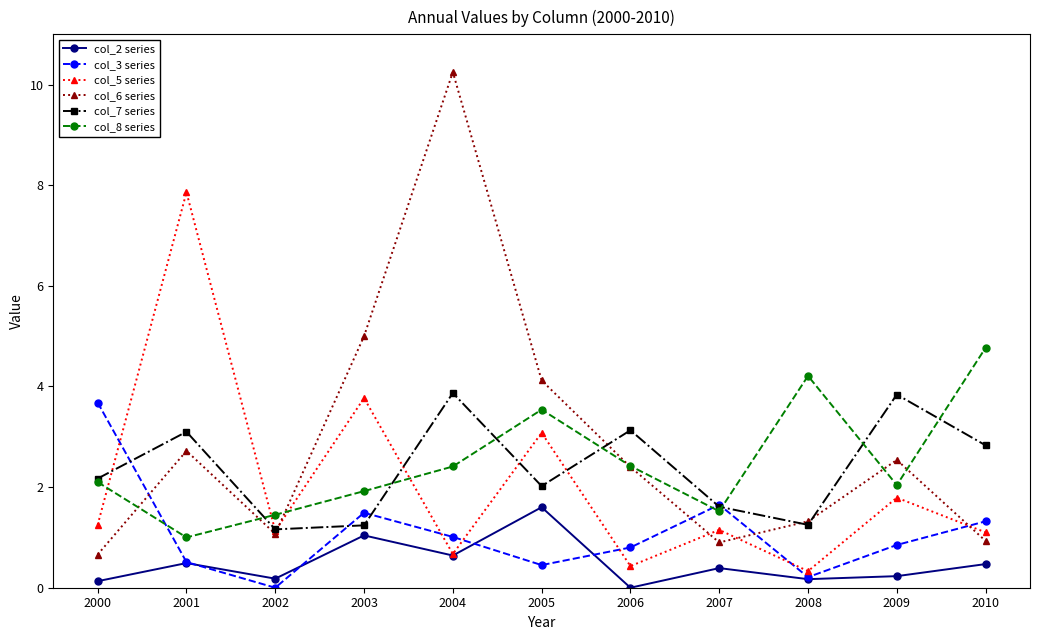

Is the value of col_8 series at 2002 greater than the value of col_7 series at 2007?

No